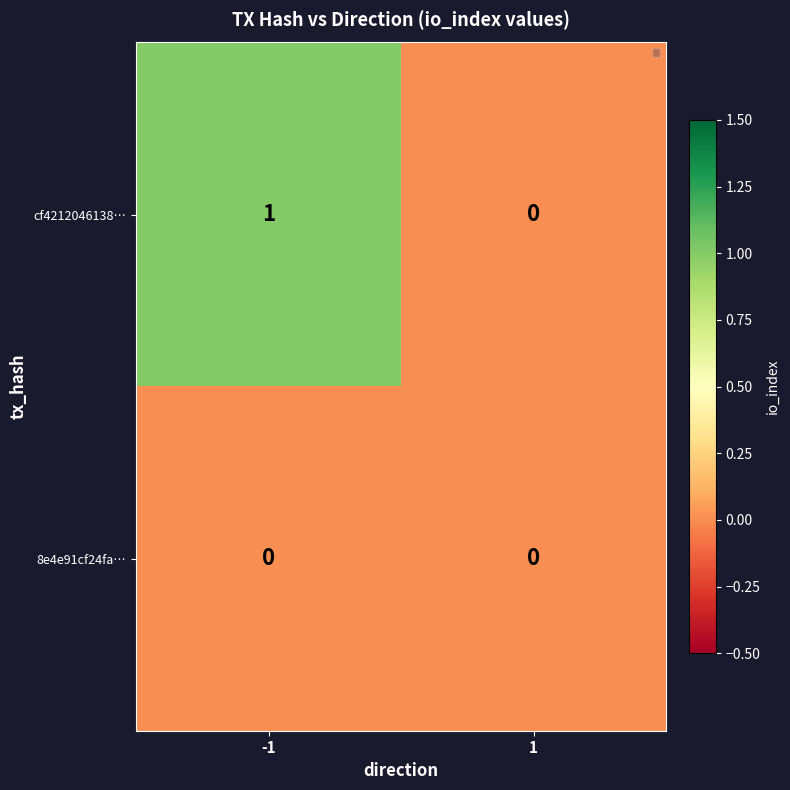

List the series in order of their overall mean, lowest first.

8e4e91cf24fa…, cf4212046138…